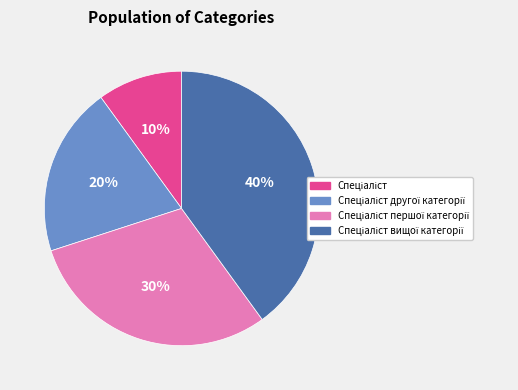

Count the number of slices in the pie.

4